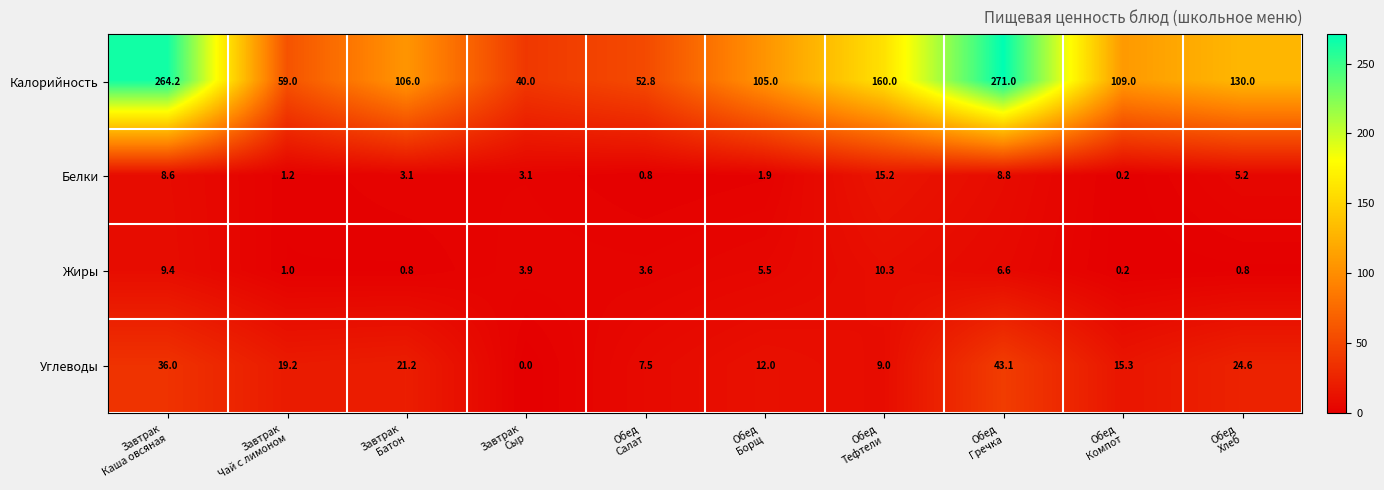

List the series in order of their peak value, lowest first.

Жиры, Белки, Углеводы, Калорийность